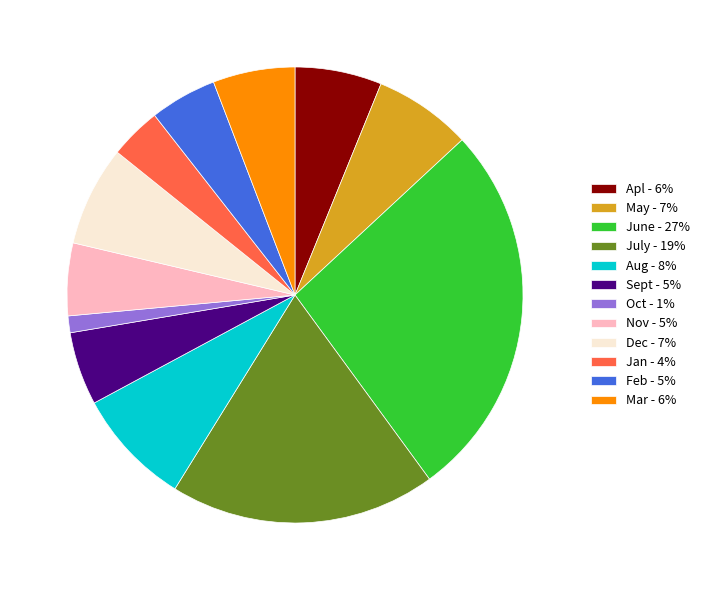

What is the smallest slice in the pie chart?

Oct